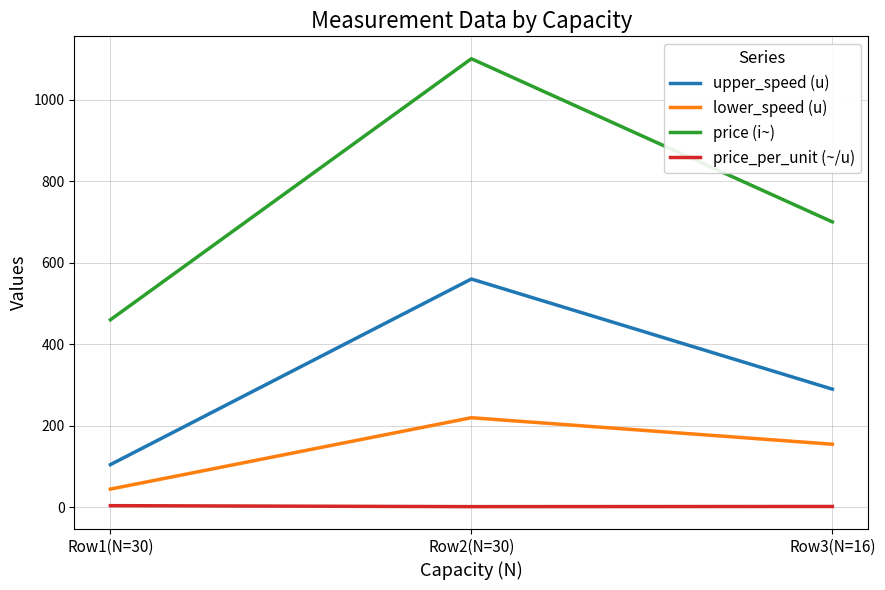

What is the difference between the maximum and minimum values in the upper_speed (u) series?

455.0